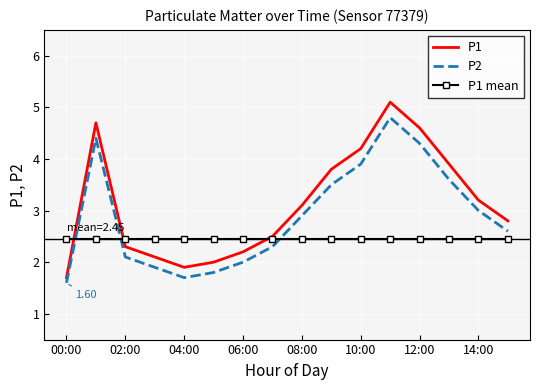

Which series has the largest range (max minus min)?

P1